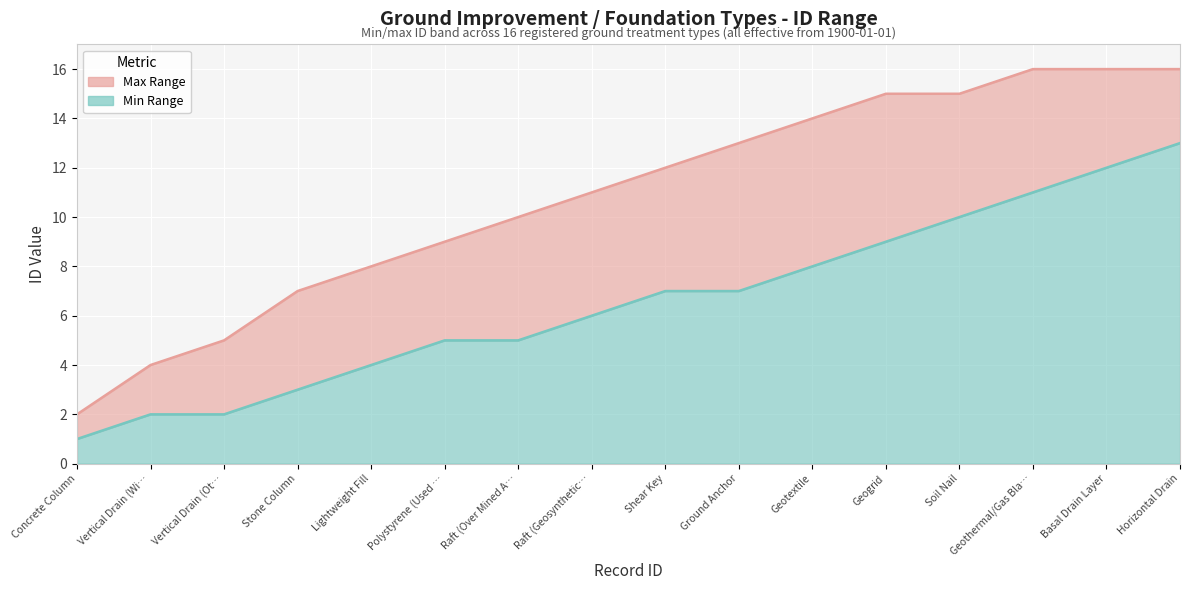

True or false: Min Range has a value of 17 at Soil Nail.

False